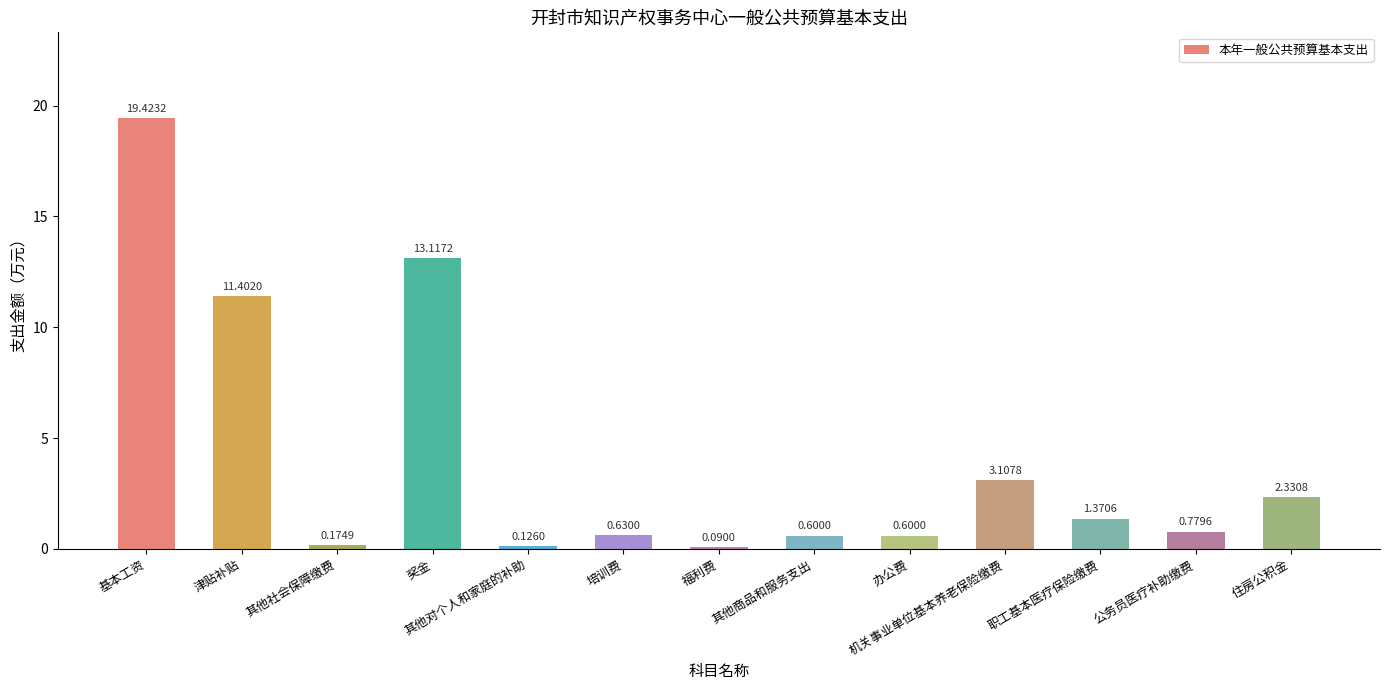

Which label corresponds to the smallest value in the chart?

福利费